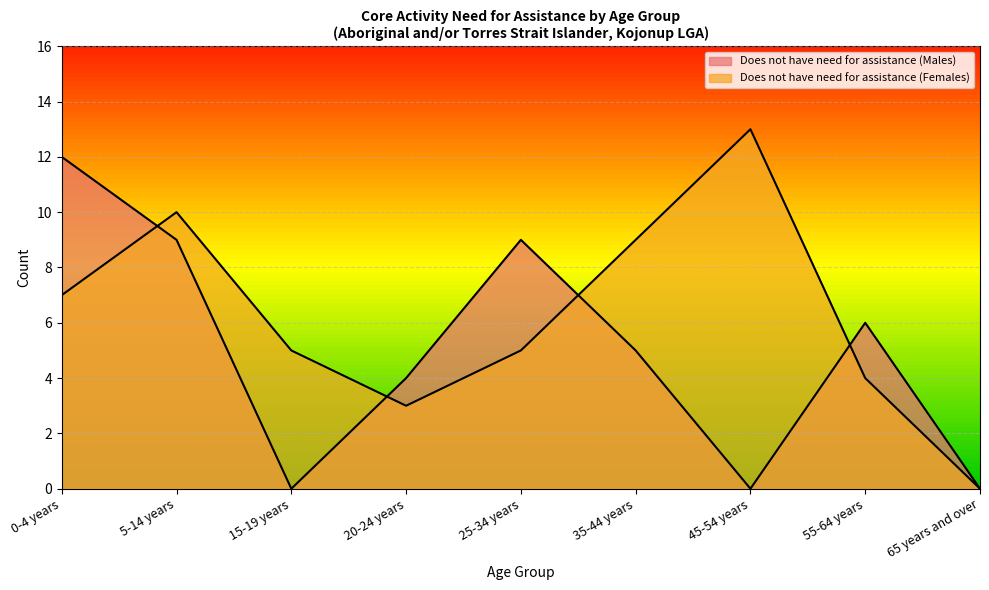

Which series changed the most between 25-34 years and 35-44 years?

Does not have need for assistance (Males)